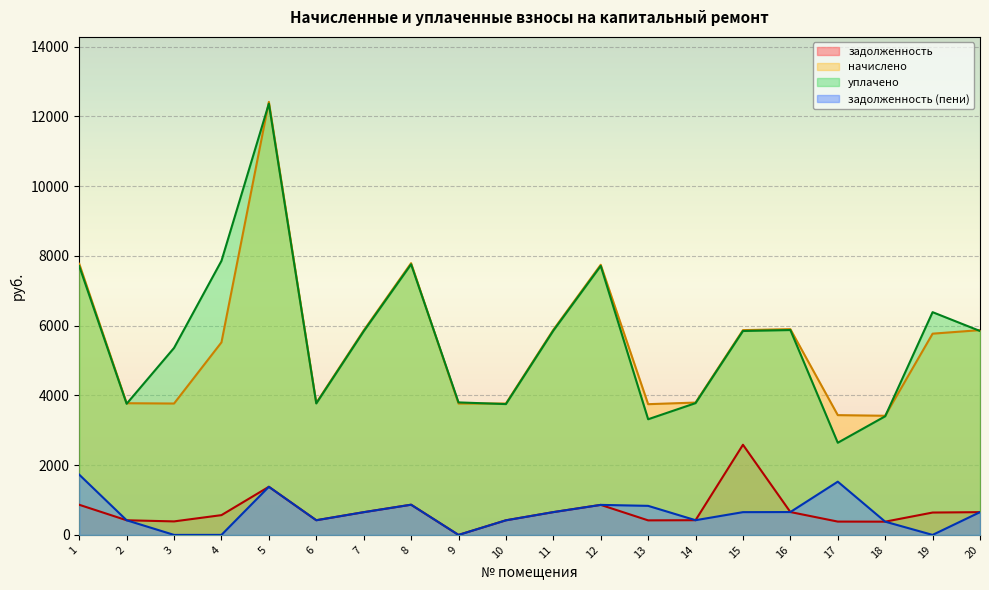

What is the maximum value for уплачено?

12367.3